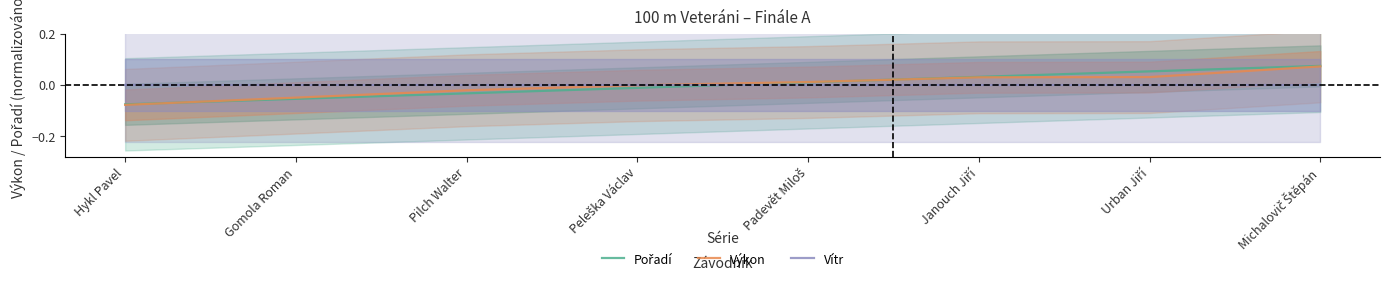

What are all the series names shown in the legend?

Pořadí, Výkon, Vítr